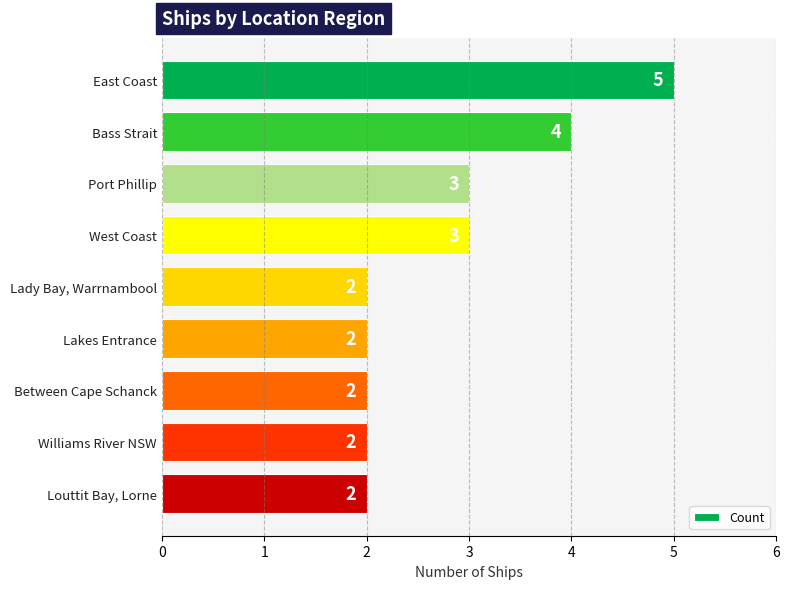

What is the difference between the maximum and second lowest values?

3